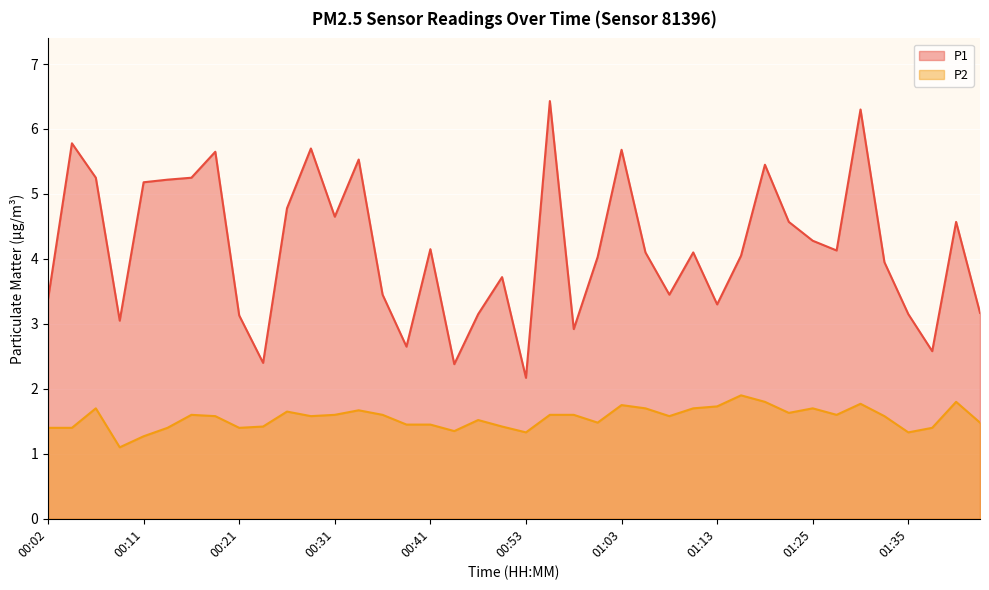

Reading left to right, what are all the values shown in this chart?

P1: 00:02=3.4	00:04=5.8	00:07=5.2	00:09=3.0	00:11=5.2	00:14=5.2	00:16=5.2	00:19=5.7	00:21=3.1	00:24=2.4	00:26=4.8	00:29=5.7	00:31=4.7	00:34=5.5	00:36=3.5	00:38=2.6	00:41=4.2	00:43=2.4	00:48=3.1	00:51=3.7	00:53=2.2	00:56=6.4	00:58=2.9	01:00=4.0	01:03=5.7	01:05=4.1	01:08=3.5	01:10=4.1	01:13=3.3	01:15=4.0	01:18=5.5	01:23=4.6	01:25=4.3	01:28=4.1	01:30=6.3	01:33=4.0	01:35=3.1	01:38=2.6	01:40=4.6	01:43=3.2
P2: 00:02=1.4	00:04=1.4	00:07=1.7	00:09=1.1	00:11=1.3	00:14=1.4	00:16=1.6	00:19=1.6	00:21=1.4	00:24=1.4	00:26=1.6	00:29=1.6	00:31=1.6	00:34=1.7	00:36=1.6	00:38=1.4	00:41=1.4	00:43=1.4	00:48=1.5	00:51=1.4	00:53=1.3	00:56=1.6	00:58=1.6	01:00=1.5	01:03=1.8	01:05=1.7	01:08=1.6	01:10=1.7	01:13=1.7	01:15=1.9	01:18=1.8	01:23=1.6	01:25=1.7	01:28=1.6	01:30=1.8	01:33=1.6	01:35=1.3	01:38=1.4	01:40=1.8	01:43=1.5